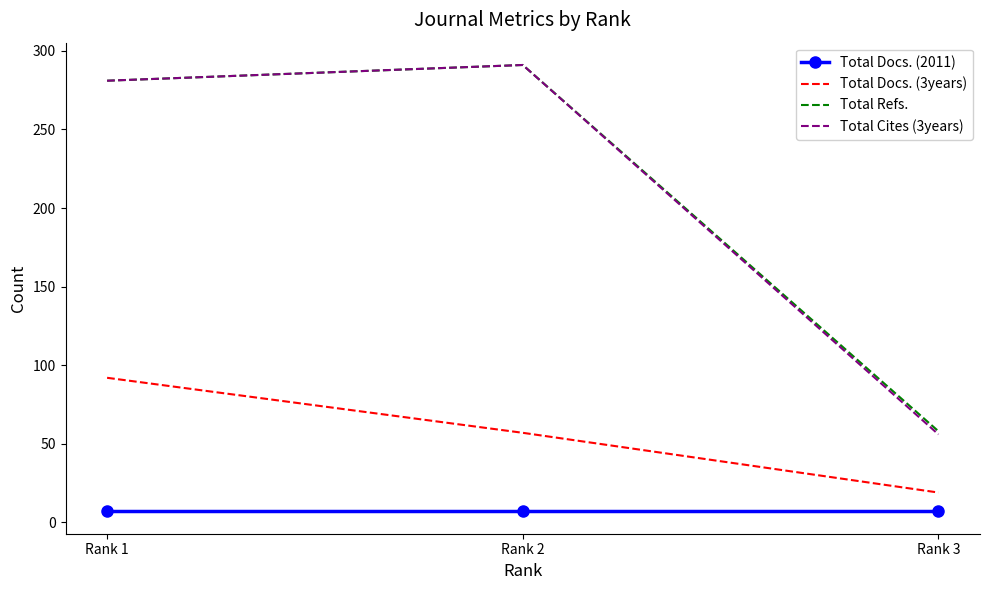

What is the average value of the Total Docs. (3years) series?

56